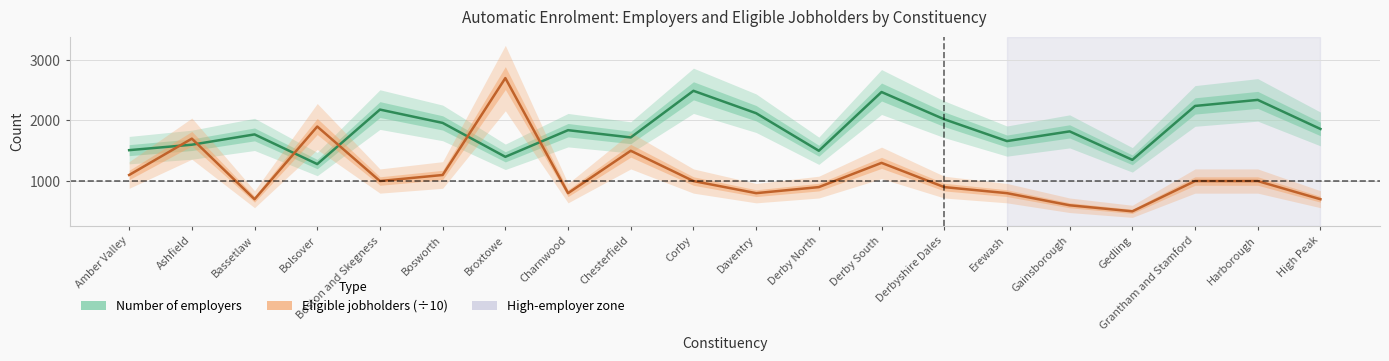

At which label does Number of employers first exceed 1840?

Boston and Skegness